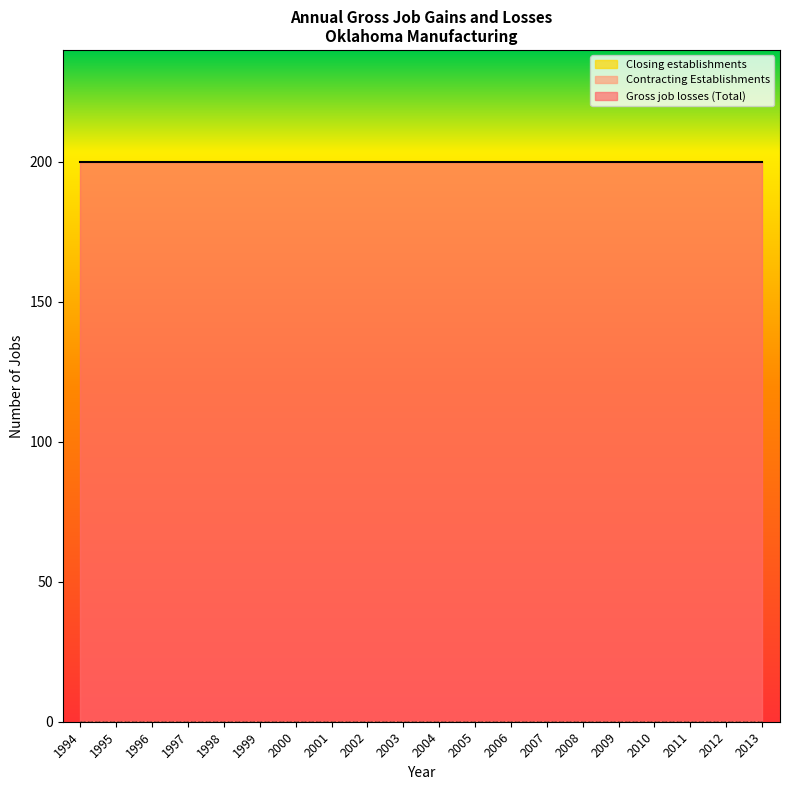

Reading right to left, transcribe all the data shown in this chart.

Gross job losses (Total): 200	200	200	200	200	200	200	200	200	200	200	200	200	200	200	200	200	200	200	200
Contracting Establishments: 0	0	0	0	0	0	0	0	0	0	0	0	0	0	0	0	0	0	0	0
Closing establishments: 0	0	0	0	0	0	0	0	0	0	0	0	0	0	0	0	0	0	0	0